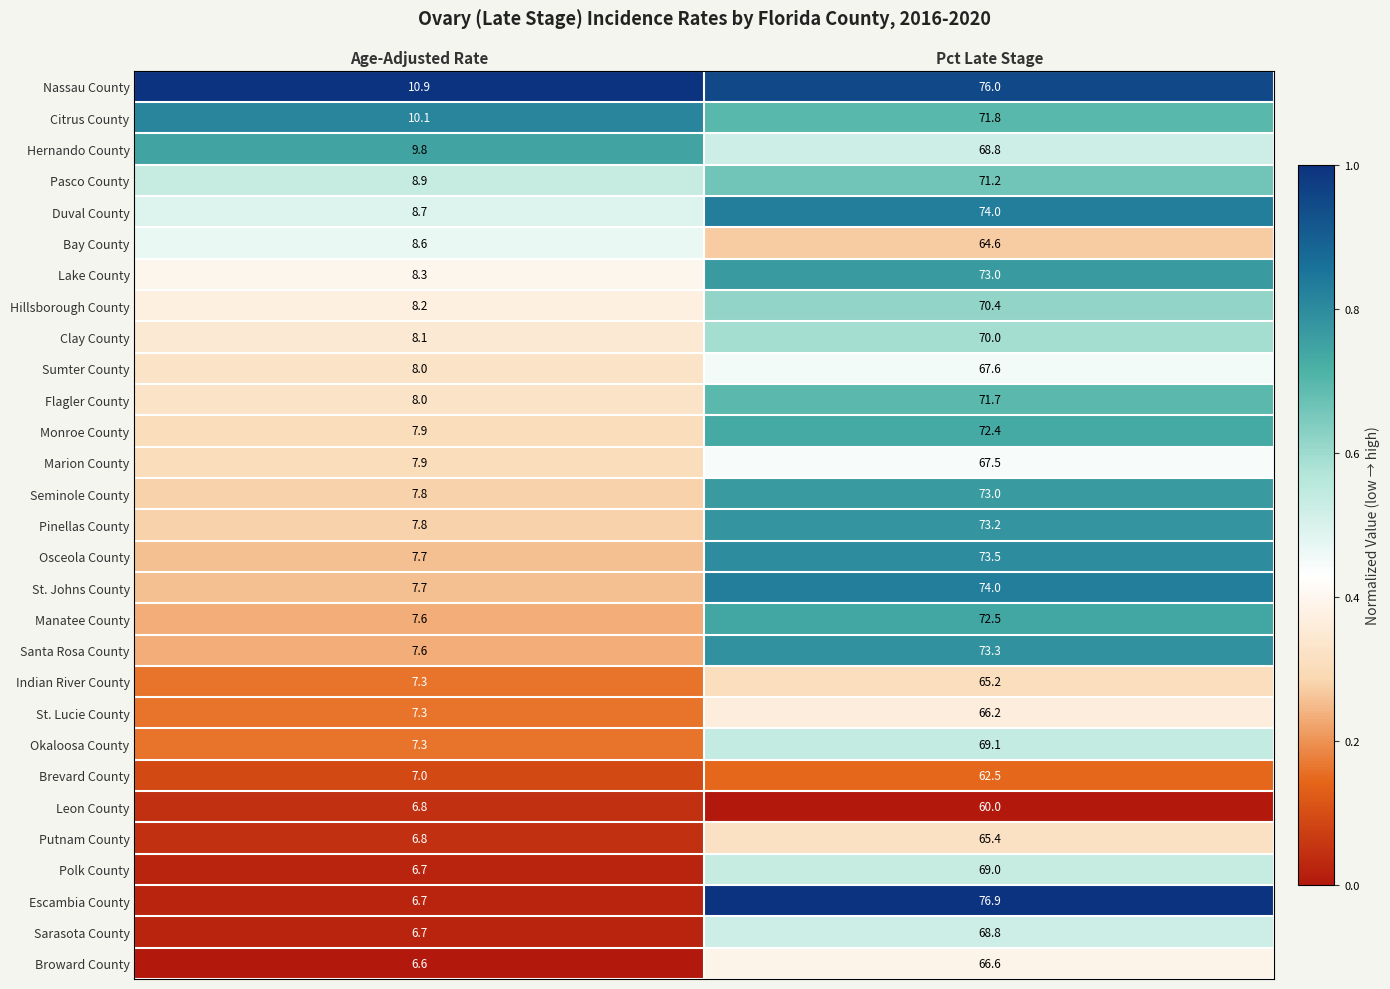

The Sumter County series shows 4.6 at Age-Adjusted Rate. True or false?

False